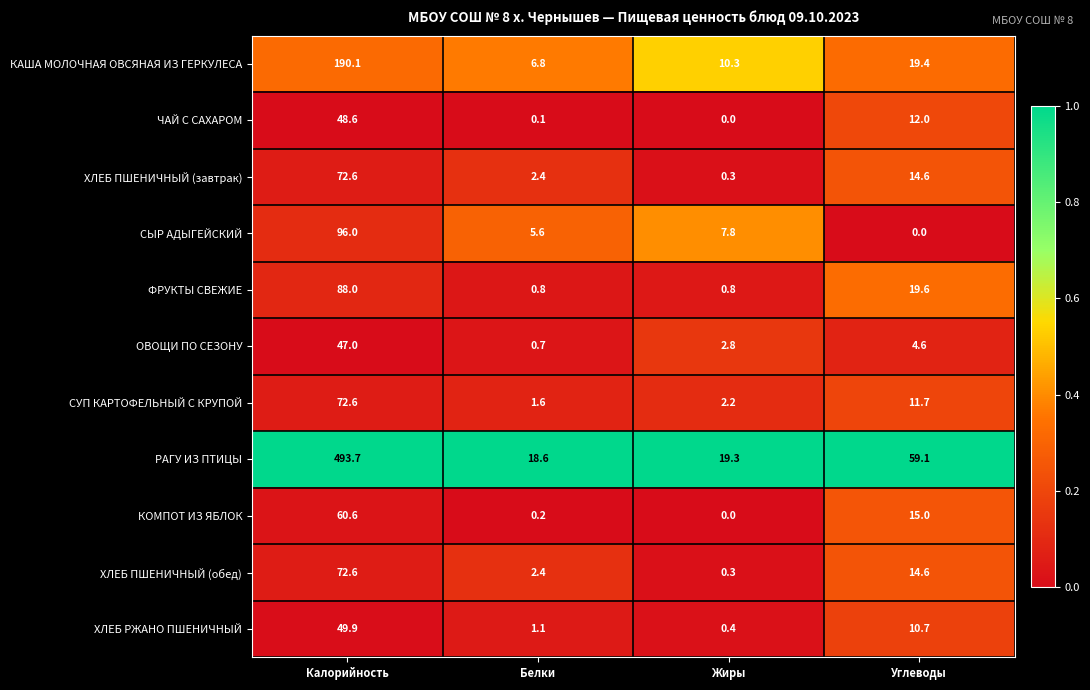

What is the spread (max minus min) of values at Углеводы?

59.1